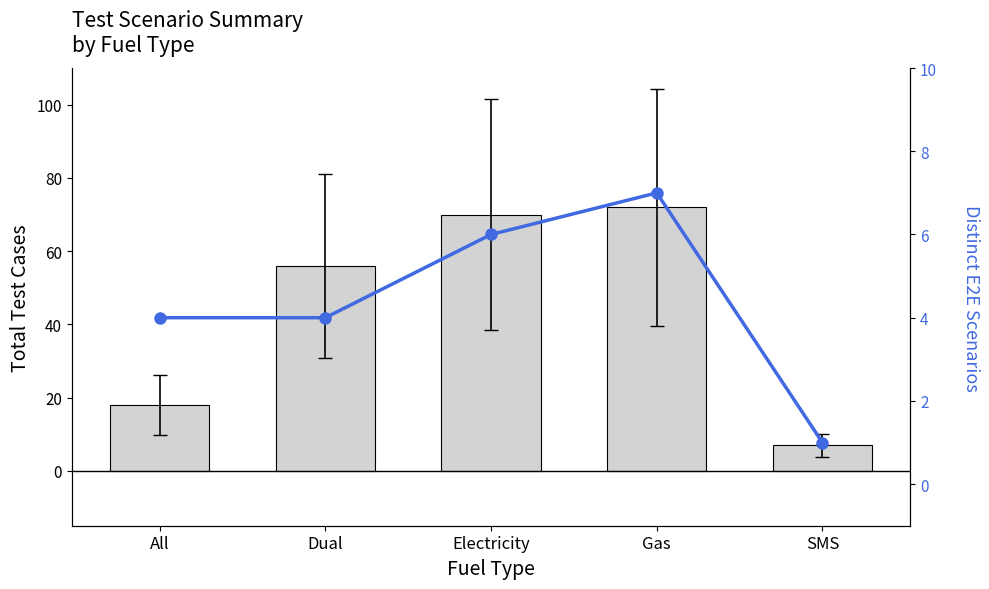

Where is Distinct E2E Scenarios nearest to the value 4?

All